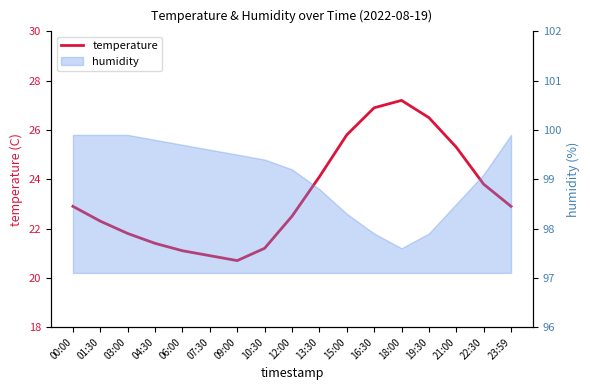

List the labels in order of value, largest first.

18:00, 16:30, 19:30, 15:00, 21:00, 13:30, 22:30, 00:00, 23:59, 12:00, 01:30, 03:00, 04:30, 10:30, 06:00, 07:30, 09:00